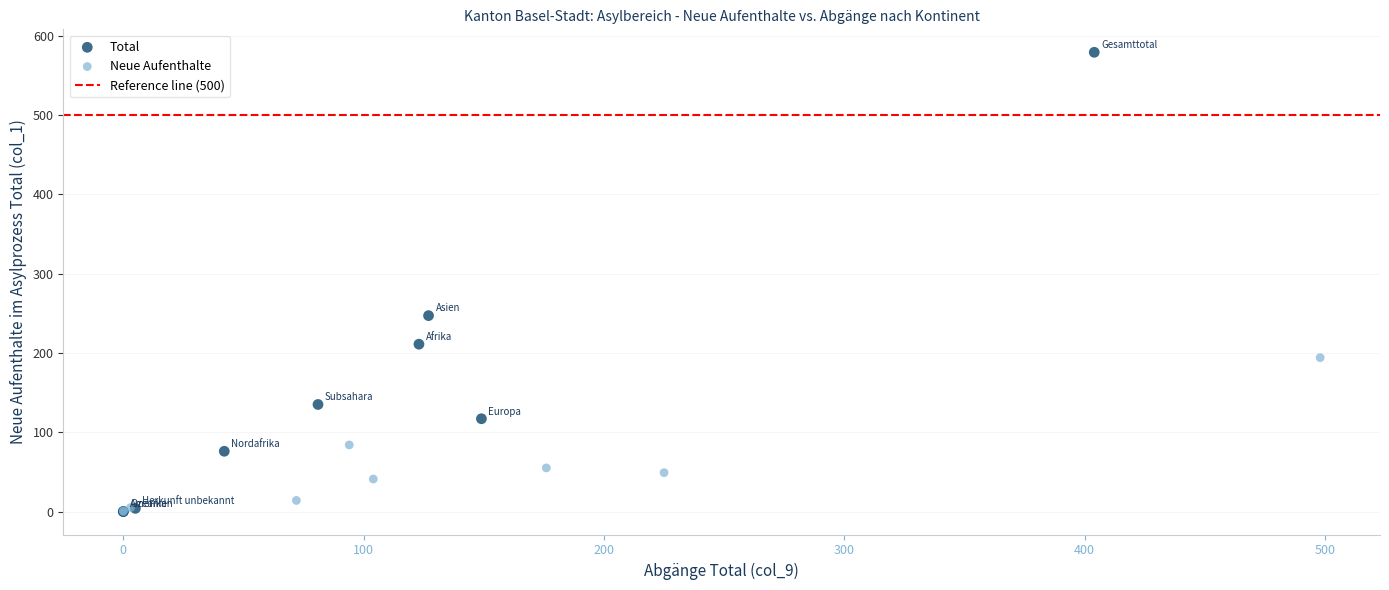

Which series contains the highest Y value?

Total